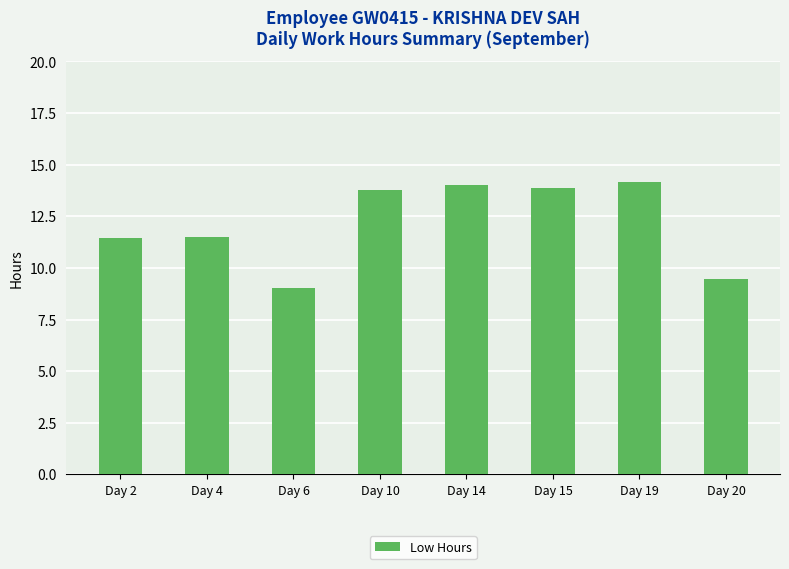

The value at Day 15 is 13.9. True or false?

True